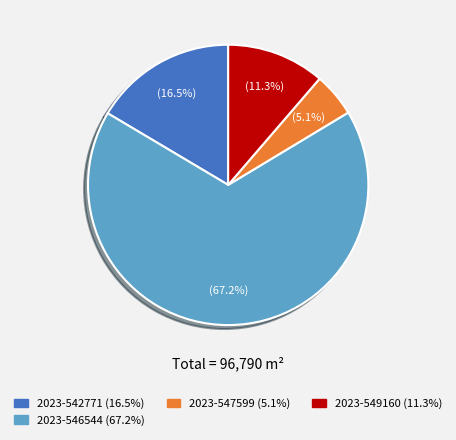

How many slices are in this pie chart?

4